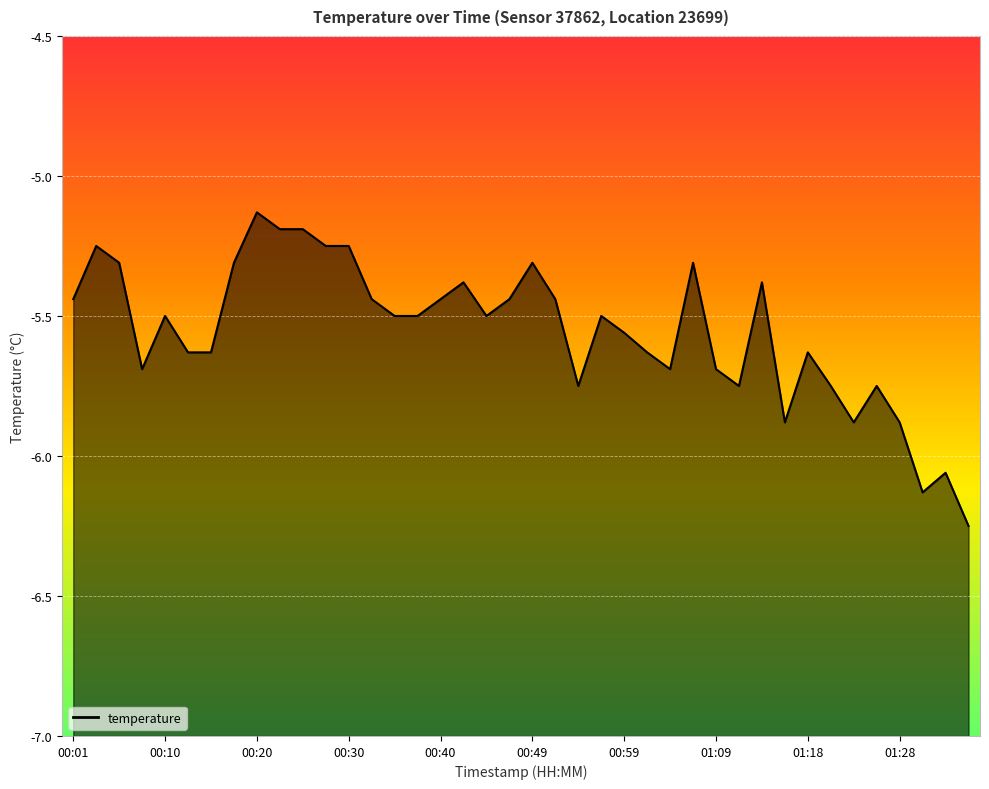

What is the label of the 36th point from the right?

00:10